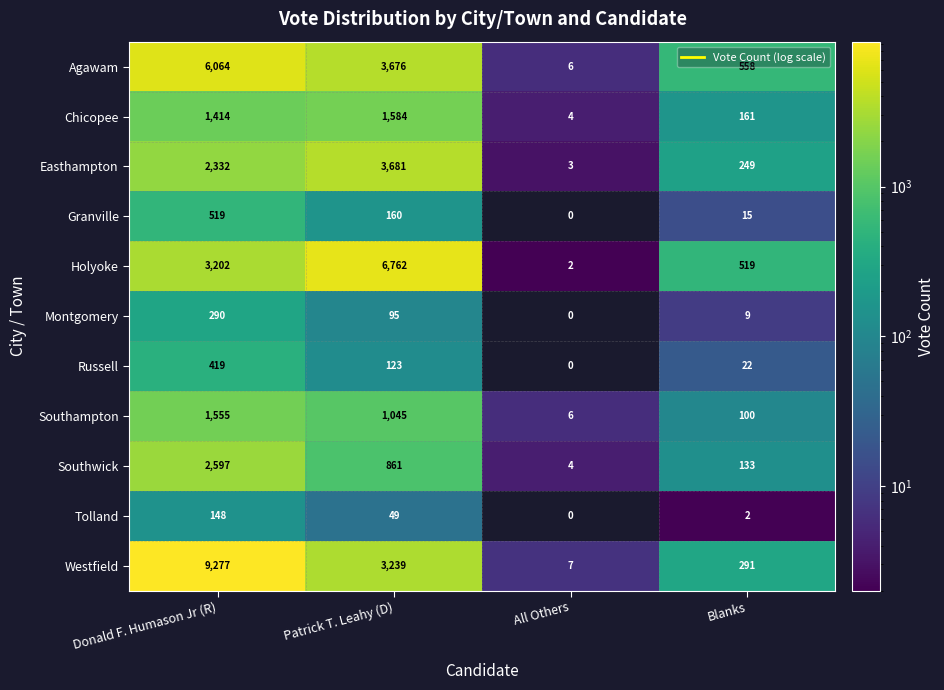

List the series in order of their peak value, highest first.

Westfield, Holyoke, Agawam, Easthampton, Southwick, Chicopee, Southampton, Granville, Russell, Montgomery, Tolland